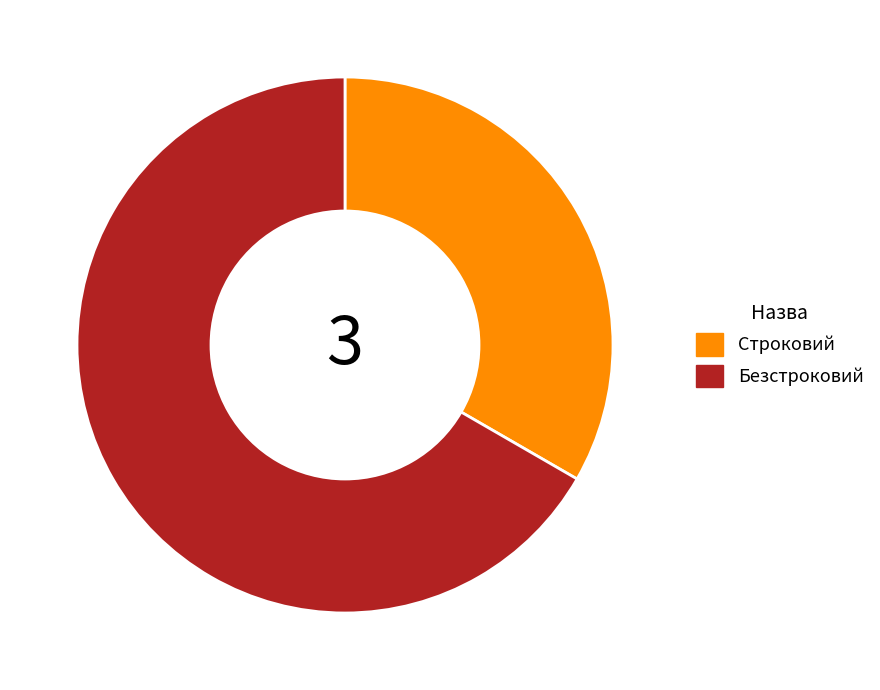

Do Строковий and Безстроковий together represent more than half of the pie?

Yes